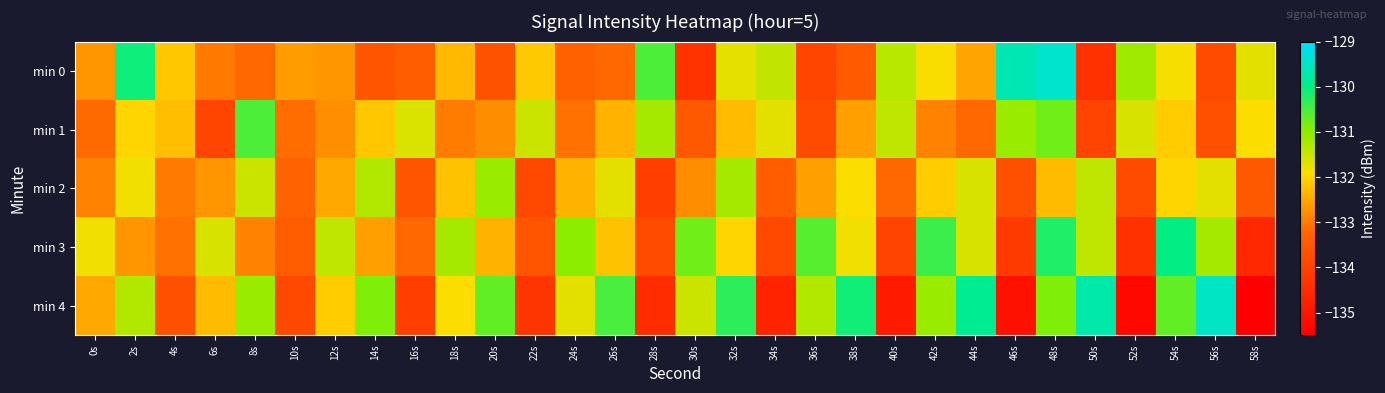

At which category does the chart reach its minimum across all series?

58s